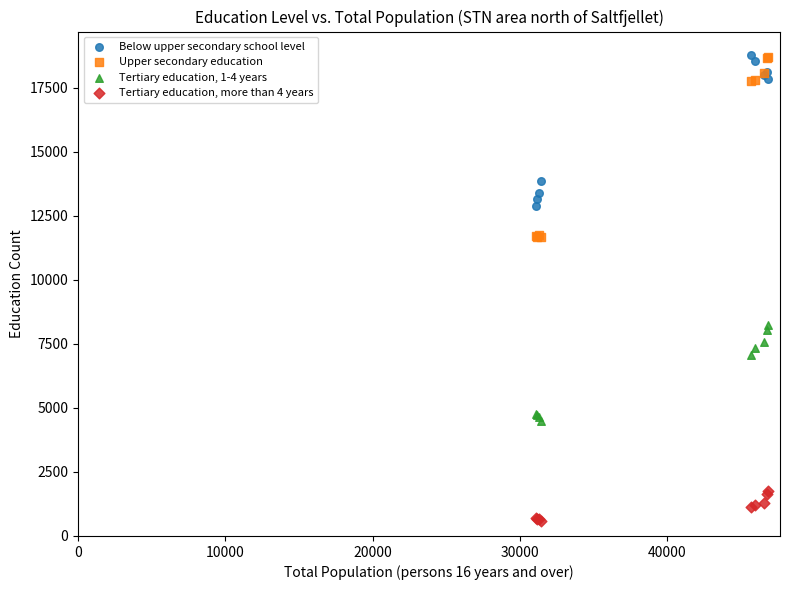

Which series contains the lowest Y value?

Tertiary education, more than 4 years